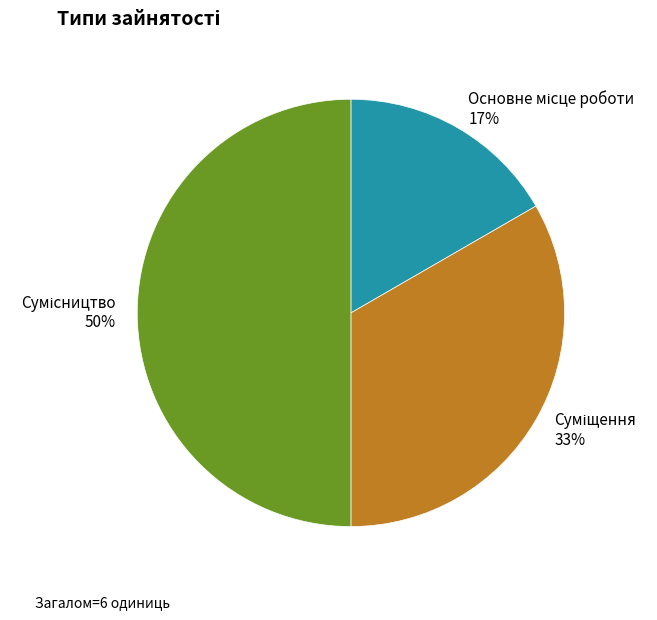

To the nearest percent, what is the average slice percentage?

33%